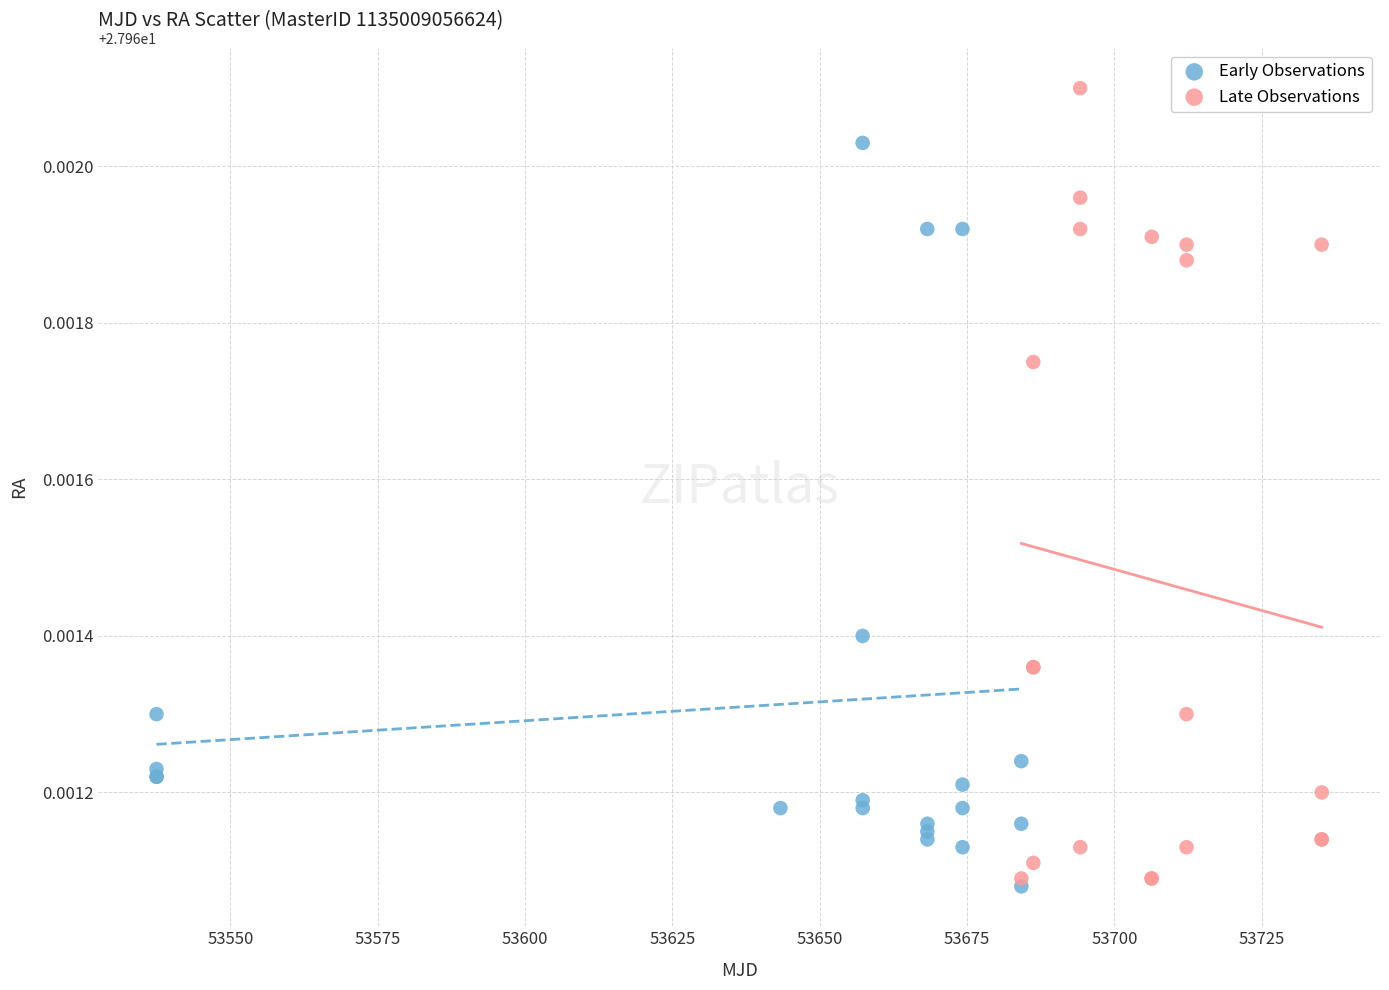

Which series has the widest spread of Y values?

Late Observations